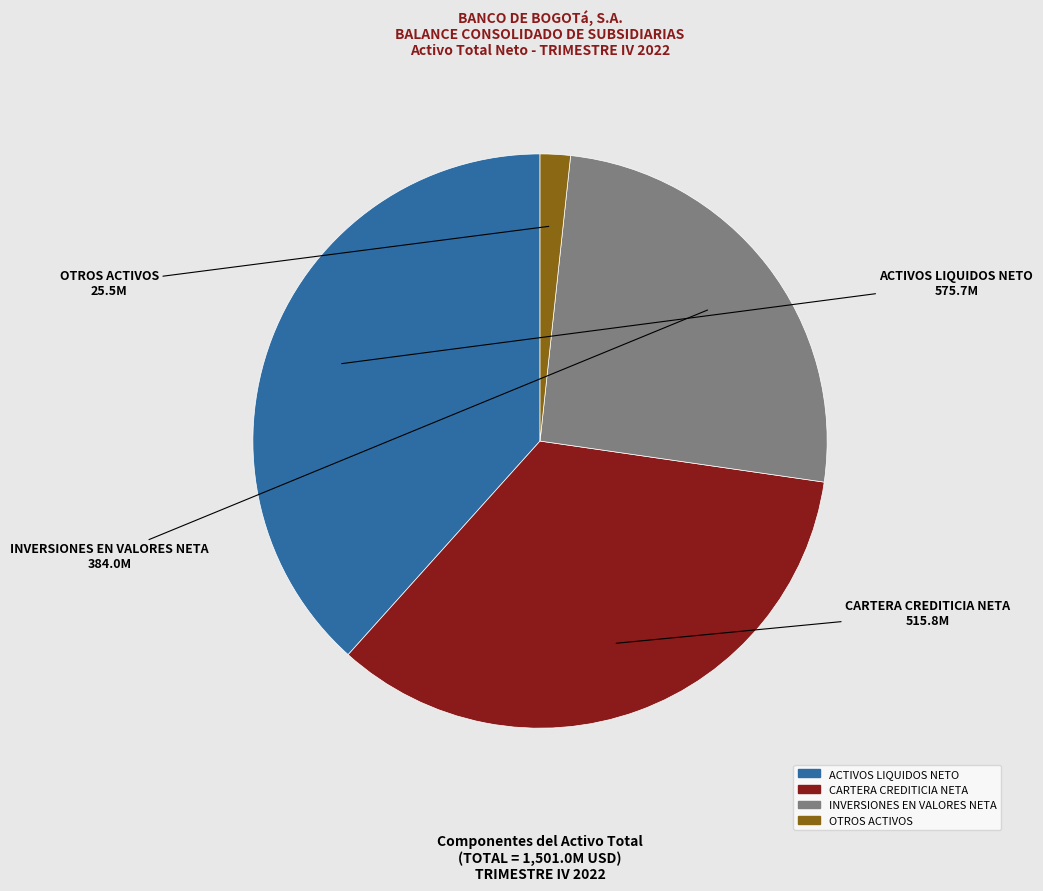

How many segments does this pie chart have?

4